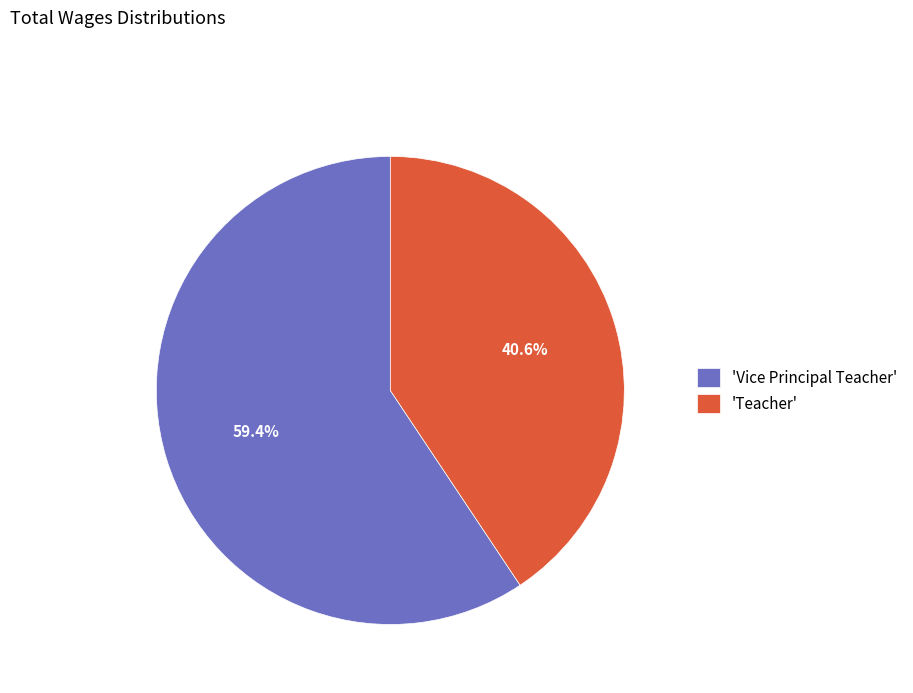

Combined, do 'Teacher' and 'Vice Principal Teacher' account for over 50%?

Yes